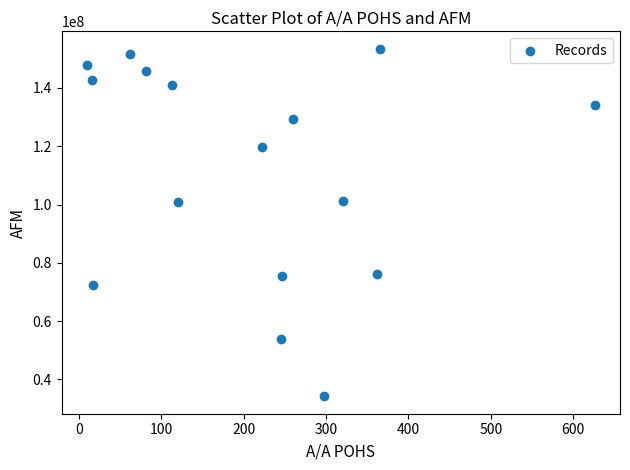

What is the range of X values (max minus min)?

616